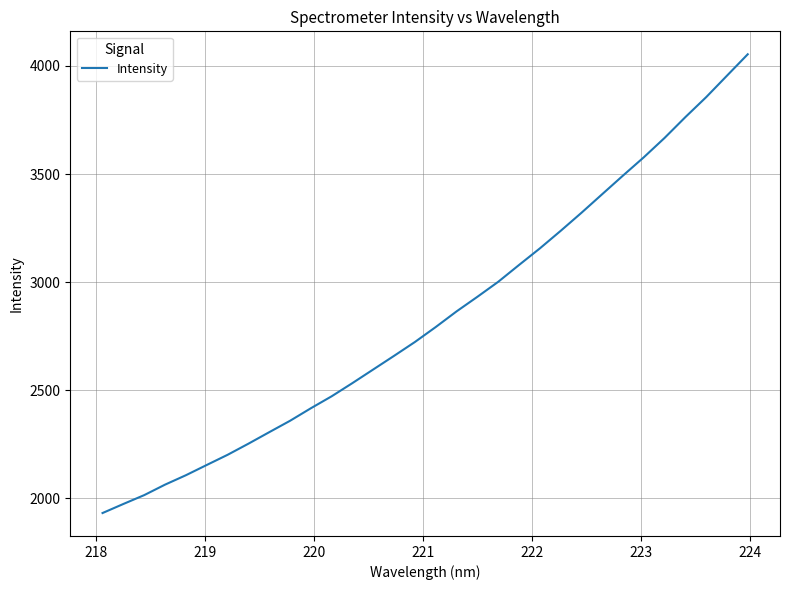

What is the maximum value shown in the chart?

4054.1